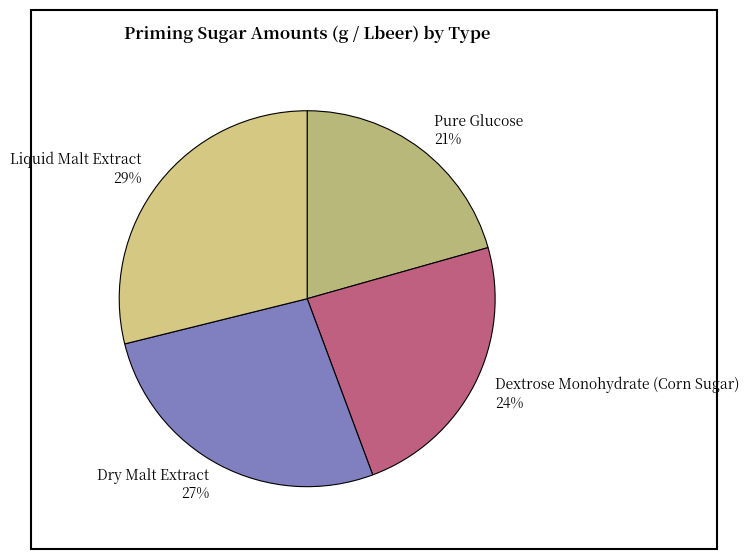

Which has a higher value, Dry Malt Extract or Liquid Malt Extract?

Liquid Malt Extract